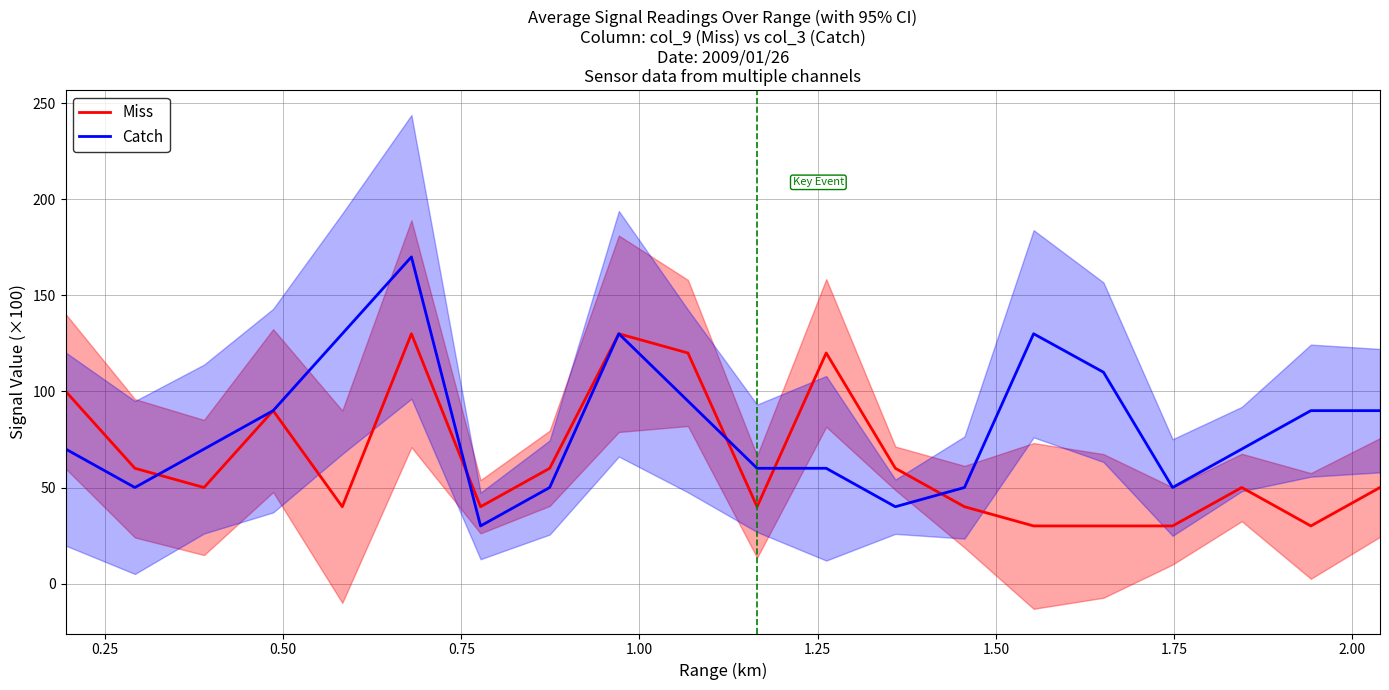

What is the minimum value for Miss?

30.0